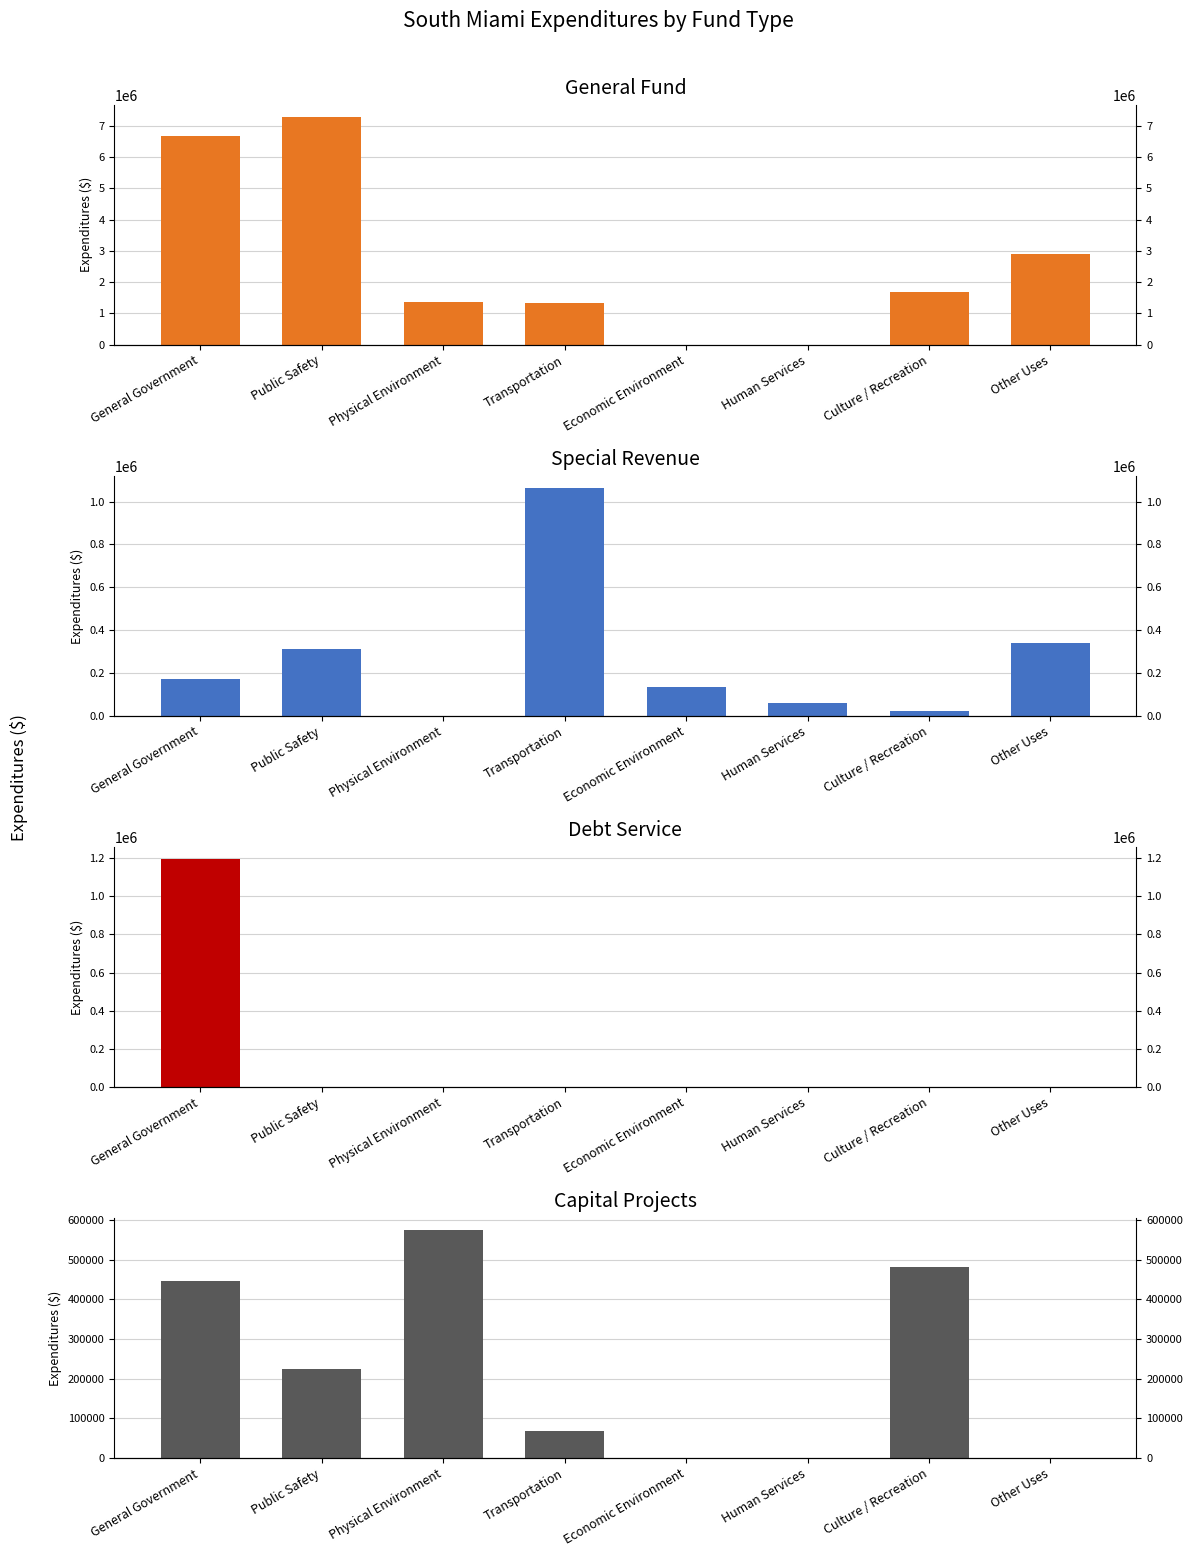

Read the Special Revenue value at Culture / Recreation, to the nearest 10.

22510